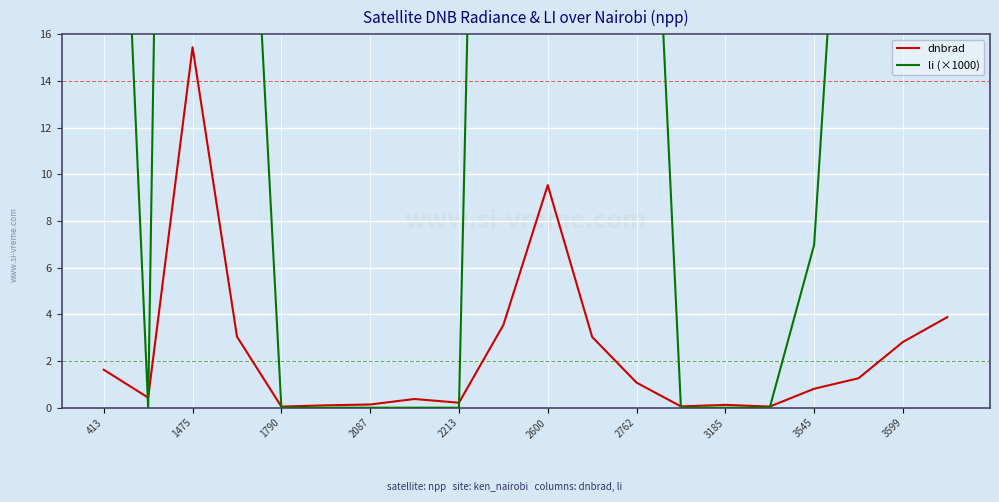

What is the highest value of the dnbrad series?

15.4